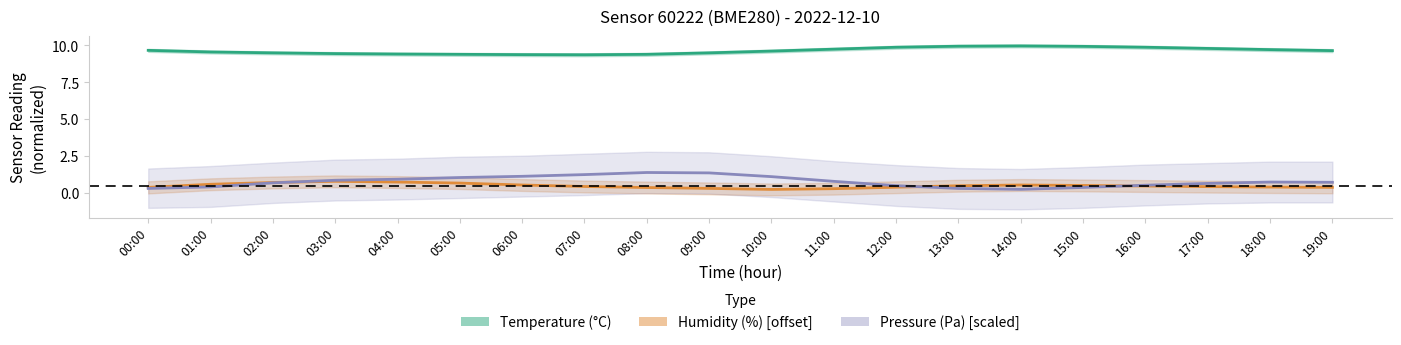

Reading left to right, what are all the values shown in this chart?

Temperature (°C): 00:00=9.7	01:00=9.6	02:00=9.5	03:00=9.4	04:00=9.4	05:00=9.4	06:00=9.4	07:00=9.4	08:00=9.4	09:00=9.5	10:00=9.6	11:00=9.8	12:00=9.9	13:00=9.9	14:00=10.0	15:00=9.9	16:00=9.9	17:00=9.8	18:00=9.7	19:00=9.7
Humidity (%) [offset]: 00:00=0.4	01:00=0.6	02:00=0.7	03:00=0.8	04:00=0.8	05:00=0.7	06:00=0.5	07:00=0.5	08:00=0.4	09:00=0.3	10:00=0.2	11:00=0.3	12:00=0.4	13:00=0.5	14:00=0.5	15:00=0.5	16:00=0.5	17:00=0.4	18:00=0.4	19:00=0.4
Pressure (Pa) [scaled]: 00:00=0.3	01:00=0.4	02:00=0.7	03:00=0.9	04:00=0.9	05:00=1.1	06:00=1.1	07:00=1.3	08:00=1.4	09:00=1.4	10:00=1.1	11:00=0.8	12:00=0.5	13:00=0.3	14:00=0.3	15:00=0.4	16:00=0.5	17:00=0.7	18:00=0.8	19:00=0.7